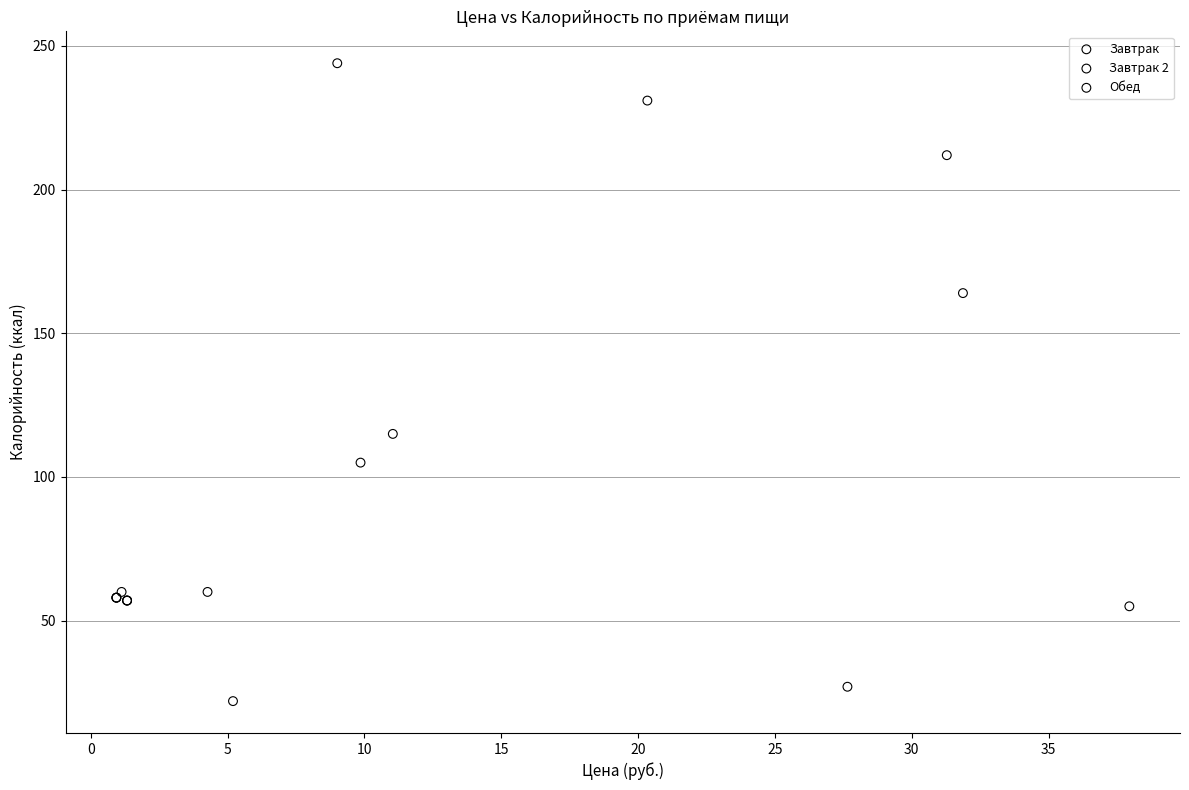

Which series has the largest Y range (max minus min)?

Завтрак 2